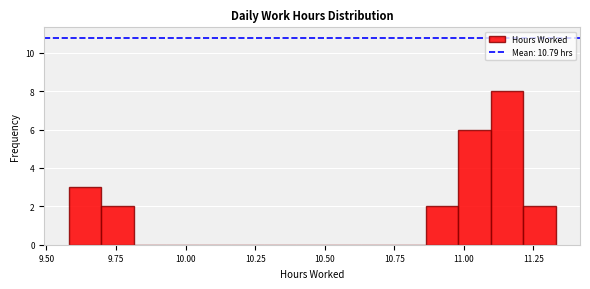

Read against the x-axis, roughly where is the centre of the tallest bar?

11.15